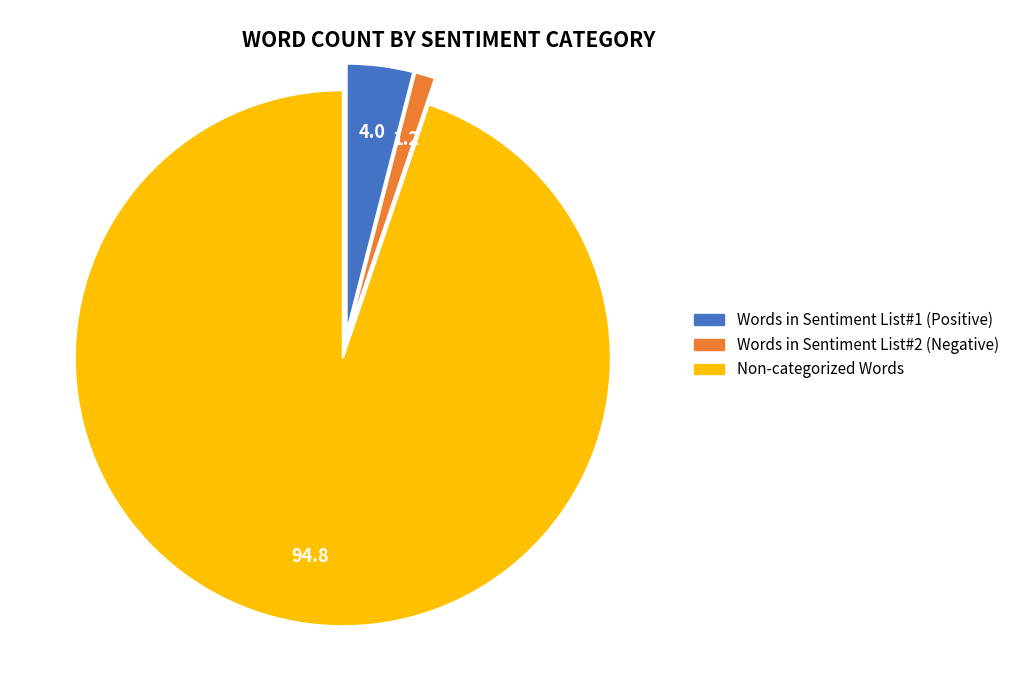

Is there any slice that represents more than half of the pie?

Yes